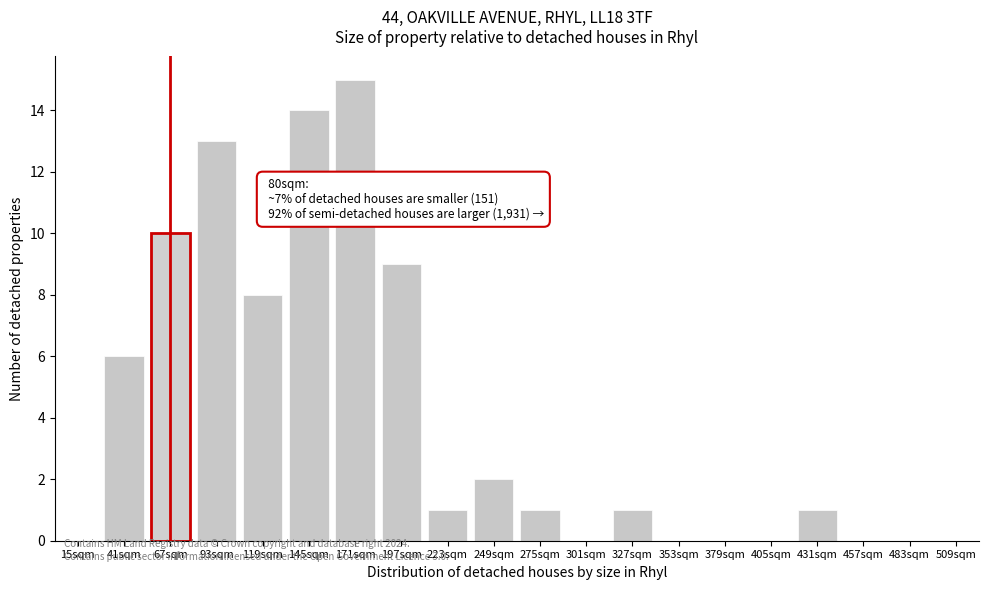

Reading left to right, transcribe all the data shown in this chart.

15sqm=0	41sqm=6	67sqm=10	93sqm=13	119sqm=8	145sqm=14	171sqm=15	197sqm=9	223sqm=1	249sqm=2	275sqm=1	301sqm=0	327sqm=1	353sqm=0	379sqm=0	405sqm=0	431sqm=1	457sqm=0	483sqm=0	509sqm=0